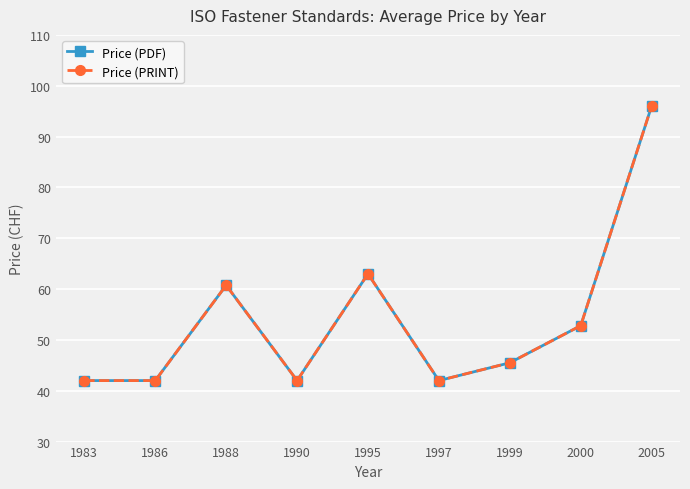

Is it true that Price (PRINT) equals 151.5 at 2005?

False